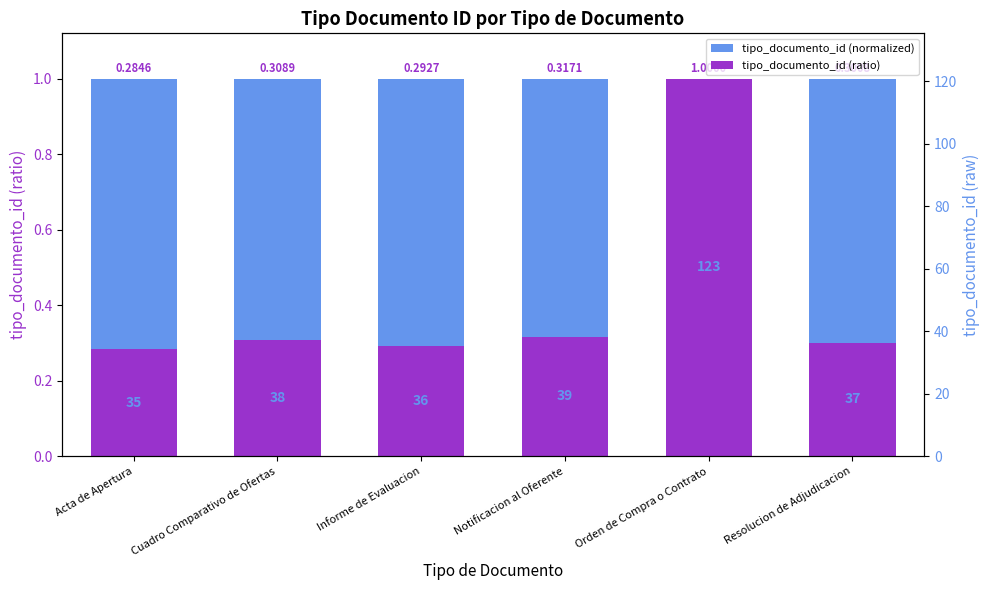

List the series in order of their overall mean, lowest first.

tipo_documento_id (ratio), tipo_documento_id (normalized)